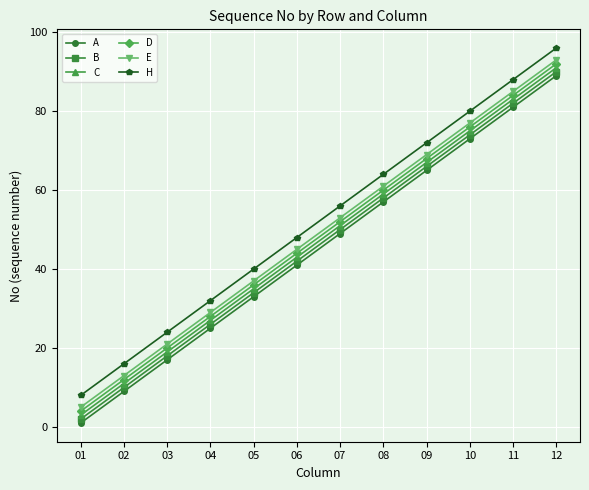

Which series has the largest total across all categories?

H